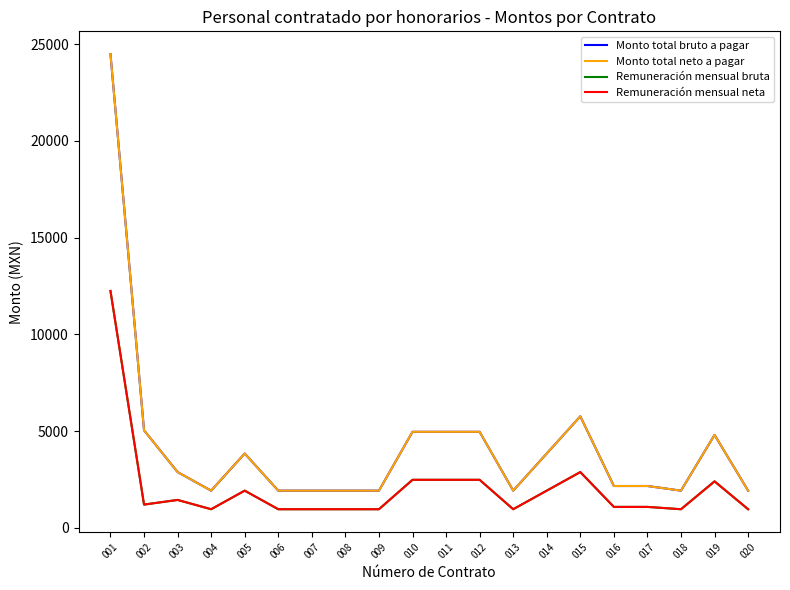

Reading left to right, list all the values displayed in this chart.

Monto total bruto a pagar: 24480	5040	2880	1920	3840	1920	1920	1920	1920	4960	4960	4960	1920	3840	5760	2160	2160	1920	4800	1920
Monto total neto a pagar: 24480	5040	2880	1920	3840	1920	1920	1920	1920	4960	4960	4960	1920	3840	5760	2160	2160	1920	4800	1920
Remuneración mensual bruta: 12240	1200	1440	960	1920	960	960	960	960	2480	2480	2480	960	1920	2880	1080	1080	960	2400	960
Remuneración mensual neta: 12240	1200	1440	960	1920	960	960	960	960	2480	2480	2480	960	1920	2880	1080	1080	960	2400	960